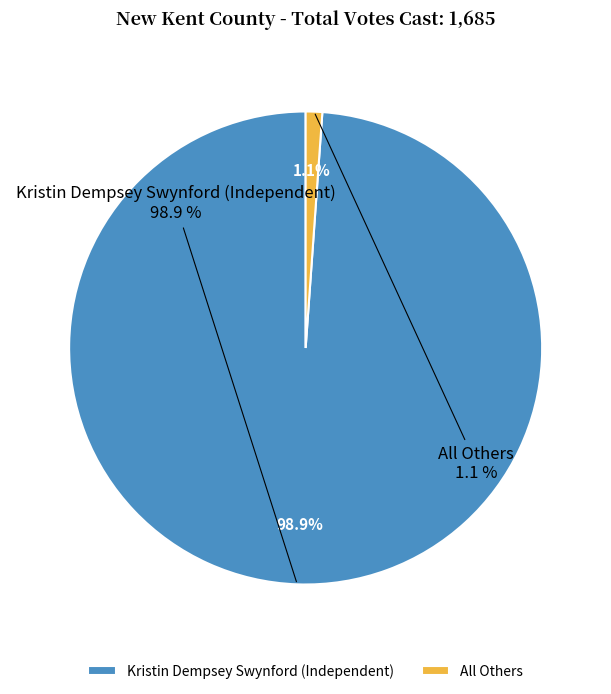

What percentage is the Kristin Dempsey Swynford (Independent) slice, to the nearest percent?

99%